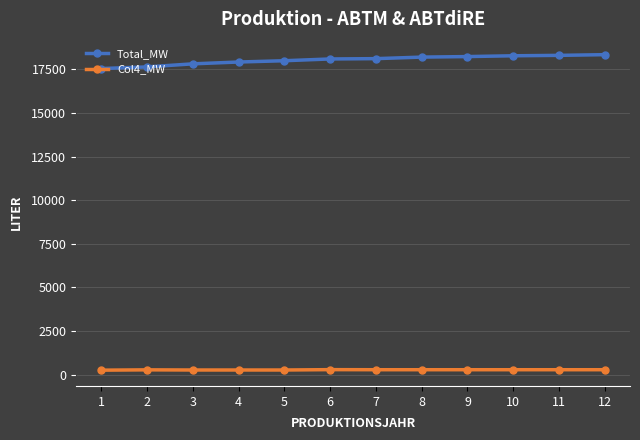

What is the greatest value displayed?

18347.6